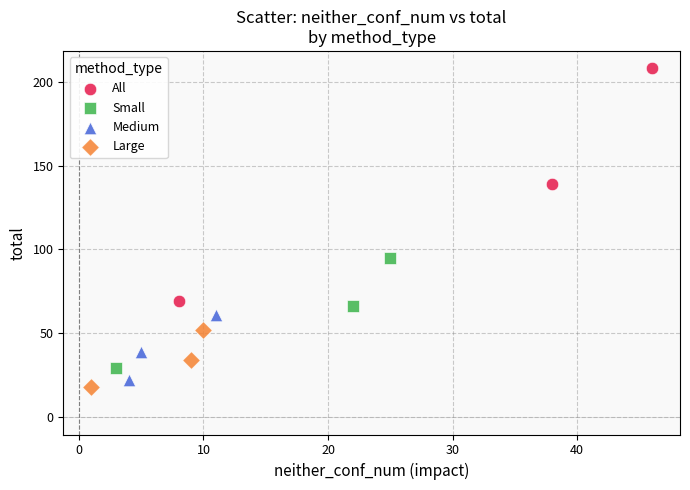

Which series has the widest spread of Y values?

All